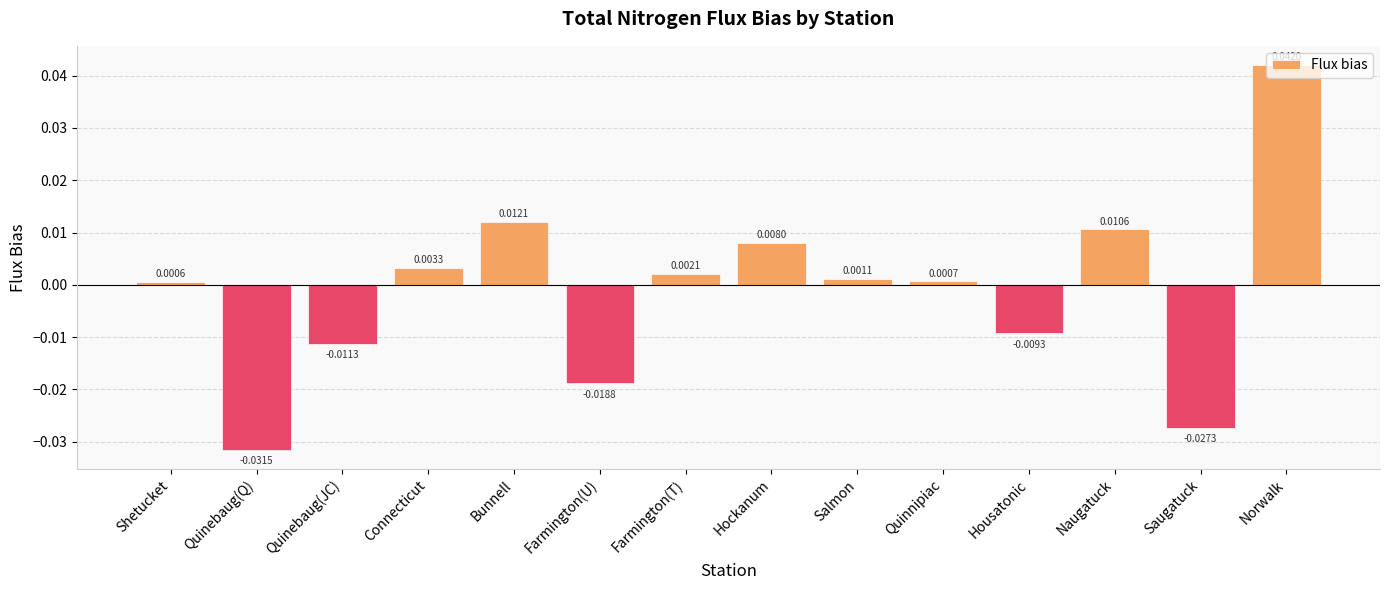

Where does the data first go above 0?

Shetucket